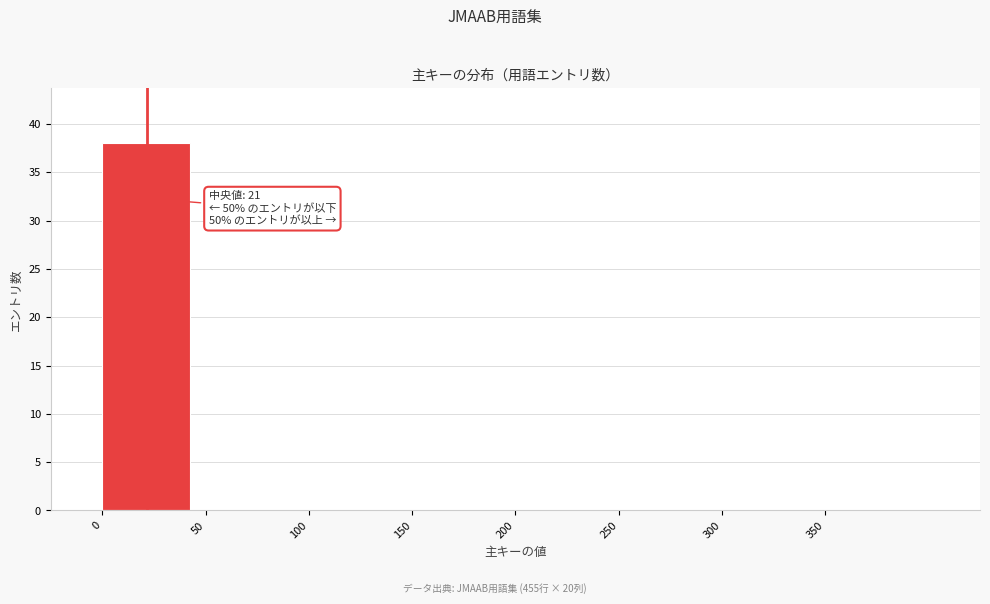

Which range on the x-axis has the tallest bar?

0 to 50